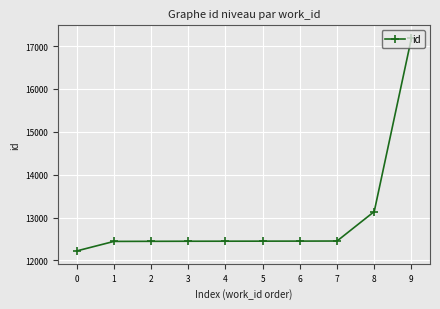

What is the smallest value displayed?

12221